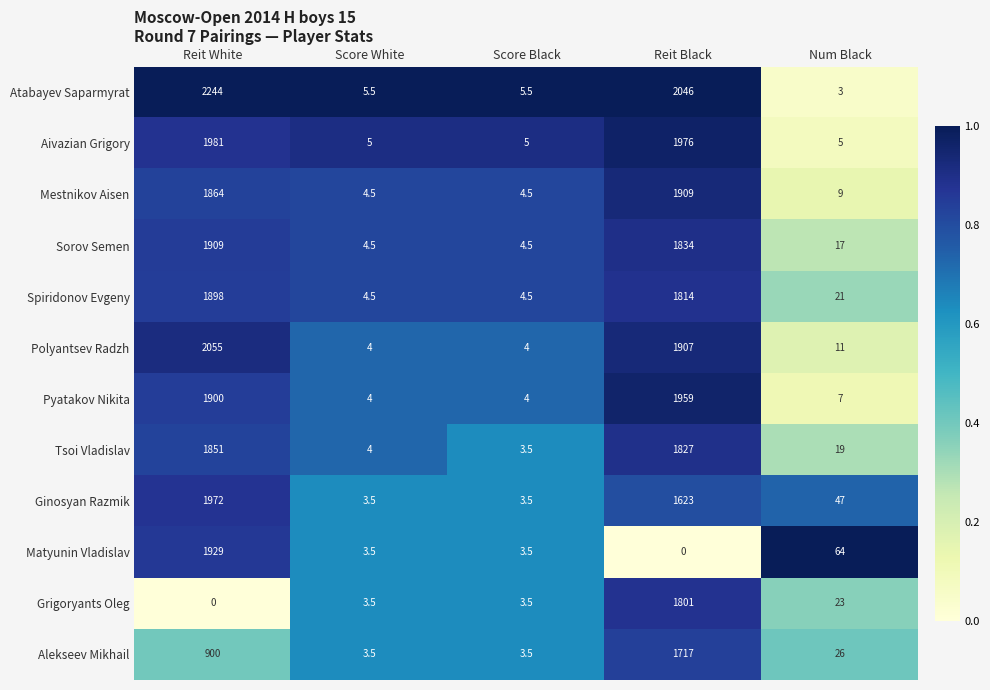

At Num Black, list the series in order from smallest to largest.

Atabayev Saparmyrat, Aivazian Grigory, Pyatakov Nikita, Mestnikov Aisen, Polyantsev Radzh, Sorov Semen, Tsoi Vladislav, Spiridonov Evgeny, Grigoryants Oleg, Alekseev Mikhail, Ginosyan Razmik, Matyunin Vladislav